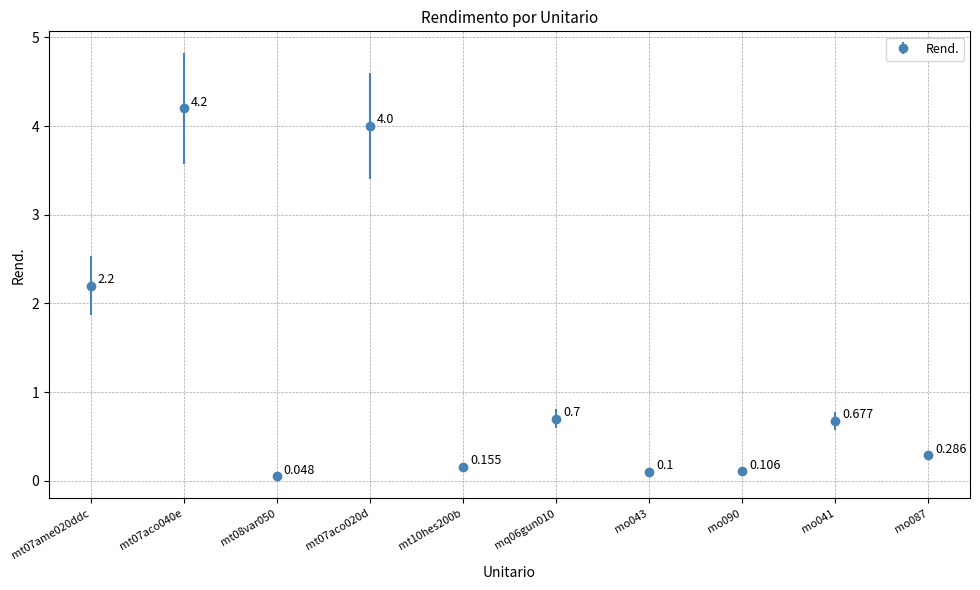

What position from the left is mt07aco040e?

2